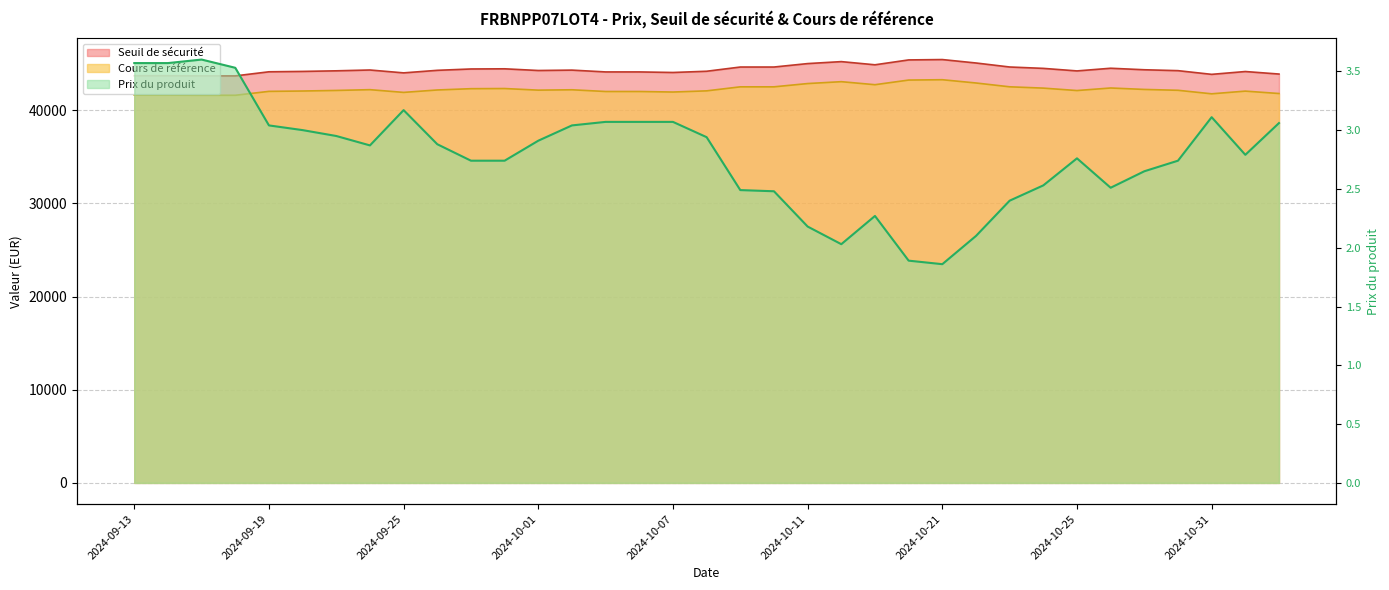

The Cours de référence series shows 42374.4 at 2024-10-24. True or false?

True